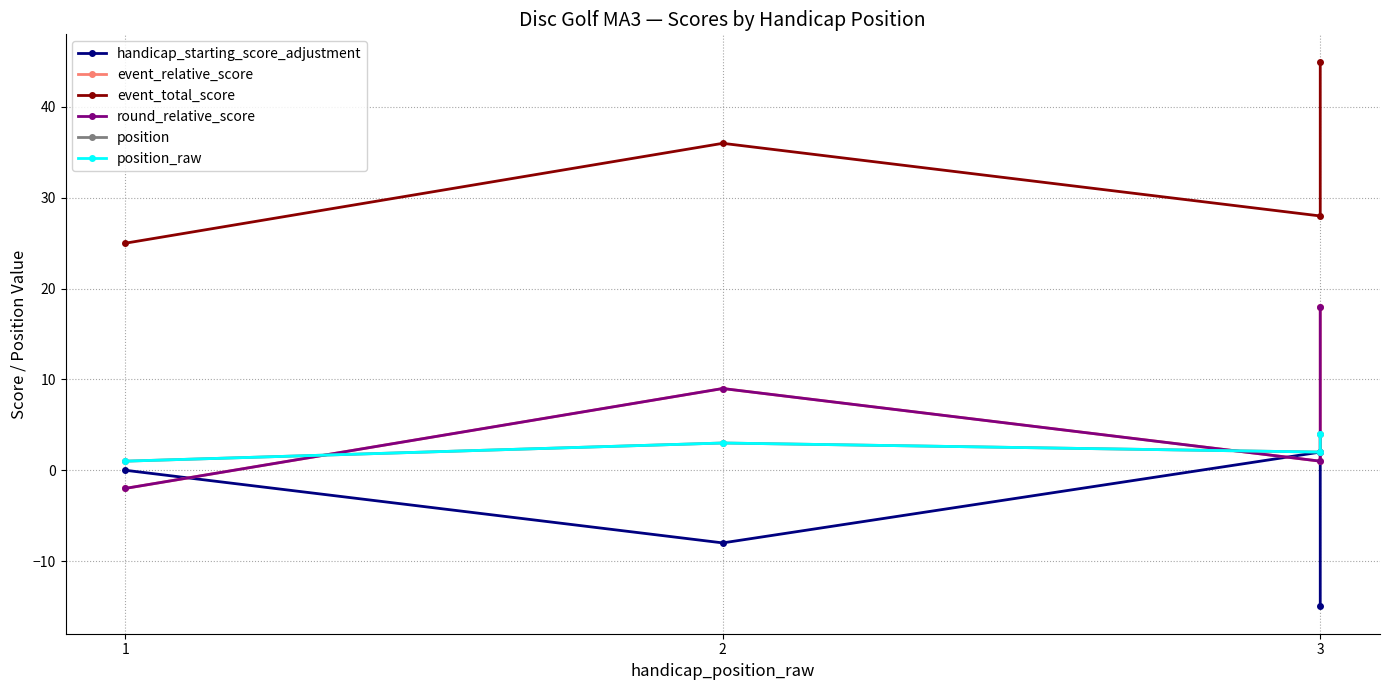

List the series in order of their peak value, lowest first.

handicap_starting_score_adjustment, position, position_raw, event_relative_score, round_relative_score, event_total_score